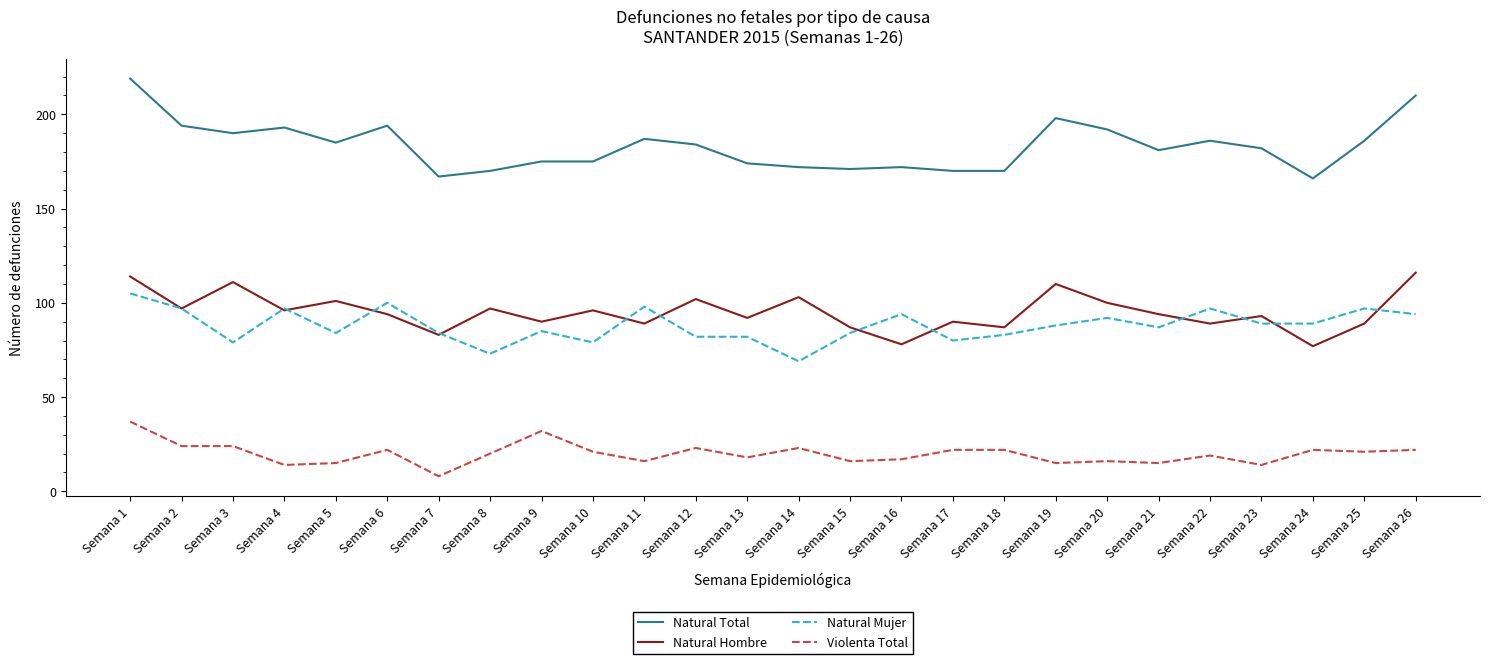

True or false: Natural Total and Natural Mujer intersect in this chart.

False